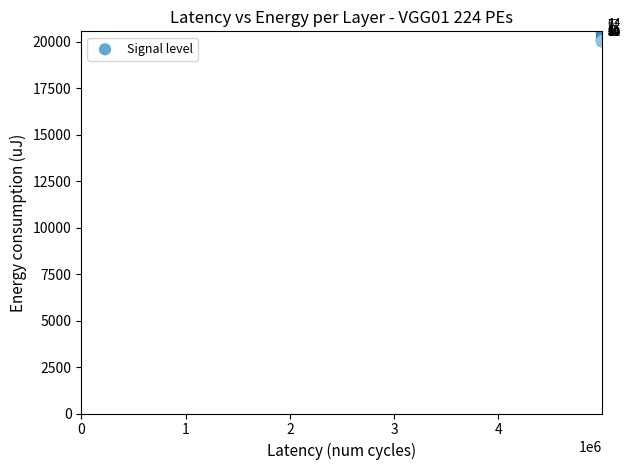

What Y value in the scatter plot is closest to 20274?

20165